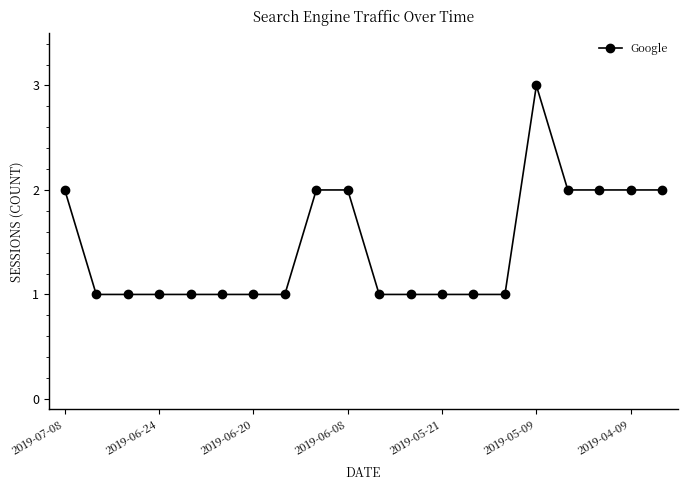

What is the greatest value displayed?

3